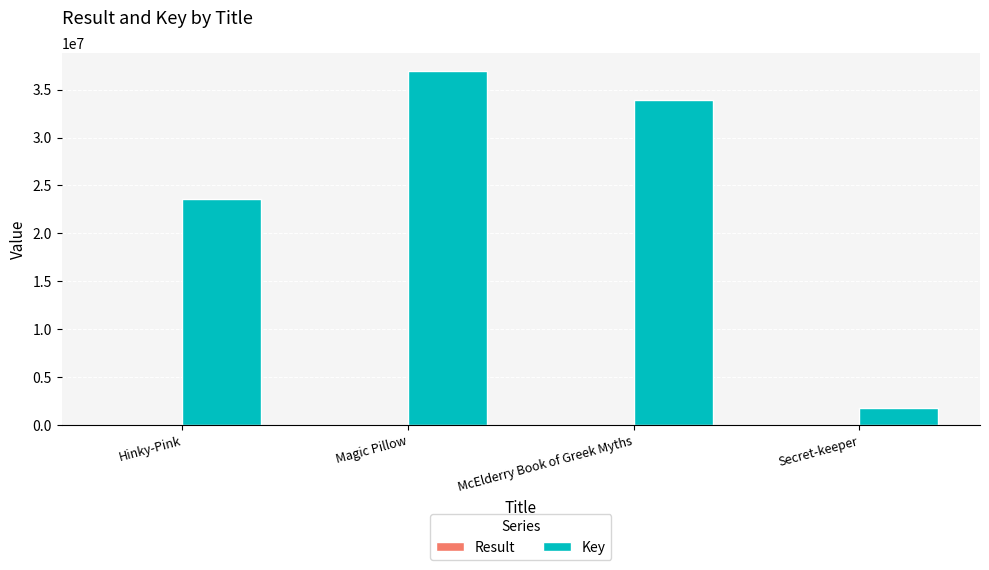

True or false: Key has a value of 36993849 at Magic Pillow.

True